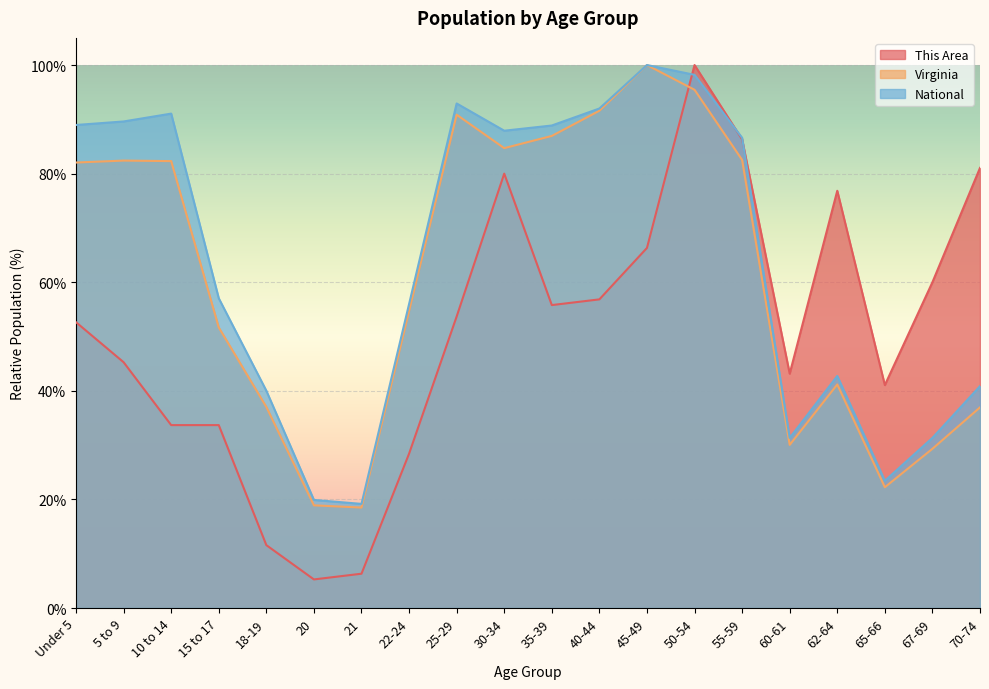

Reading right to left, what are all the values shown in this chart?

This Area: 70-74=81.1	67-69=60.0	65-66=41.1	62-64=76.8	60-61=43.2	55-59=86.3	50-54=100.0	45-49=66.3	40-44=56.8	35-39=55.8	30-34=80.0	25-29=53.7	22-24=28.4	21=6.3	20=5.3	18-19=11.6	15 to 17=33.7	10 to 14=33.7	5 to 9=45.3	Under 5=52.6
Virginia: 70-74=36.9	67-69=29.3	65-66=22.2	62-64=41.2	60-61=30.0	55-59=82.5	50-54=95.4	45-49=100.0	40-44=91.6	35-39=86.9	30-34=84.7	25-29=90.9	22-24=54.7	21=18.5	20=18.9	18-19=37.0	15 to 17=51.7	10 to 14=82.3	5 to 9=82.4	Under 5=82.0
National: 70-74=40.9	67-69=31.3	65-66=23.4	62-64=42.7	60-61=31.3	55-59=86.6	50-54=98.2	45-49=100.0	40-44=92.0	35-39=88.9	30-34=87.9	25-29=92.9	22-24=56.0	21=19.2	20=19.9	18-19=40.0	15 to 17=57.0	10 to 14=91.1	5 to 9=89.6	Under 5=89.0